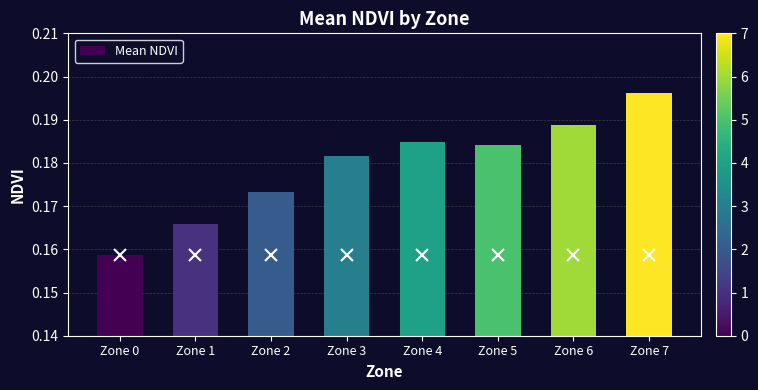

Where is the data nearest to the value 0?

Zone 0